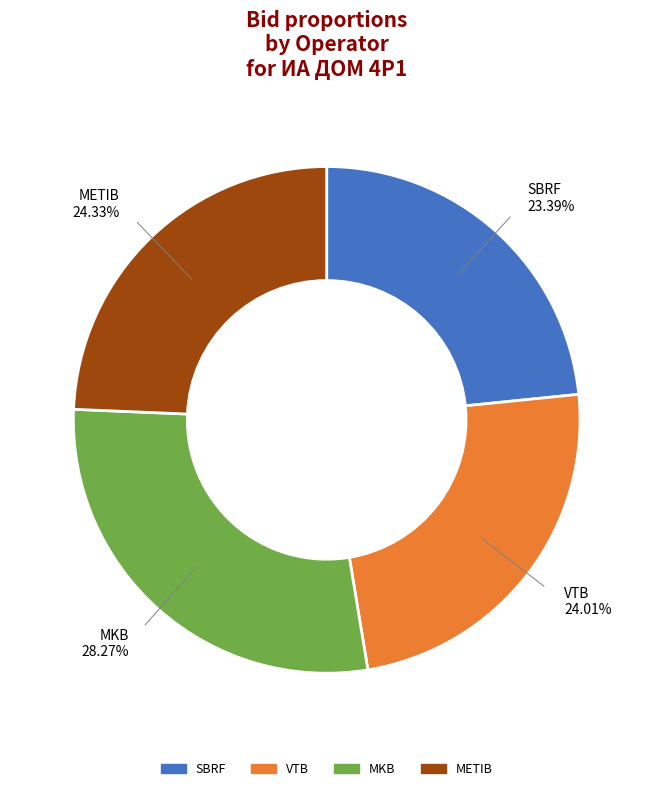

Is it true that MKB is 41% of the pie?

False